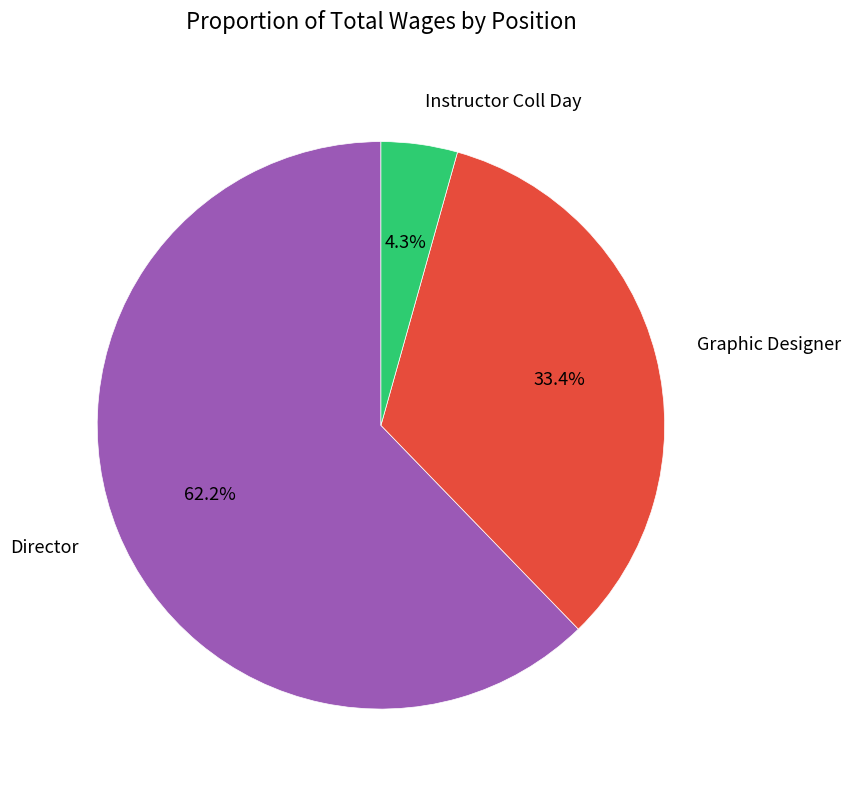

Does any single category account for the majority?

Yes